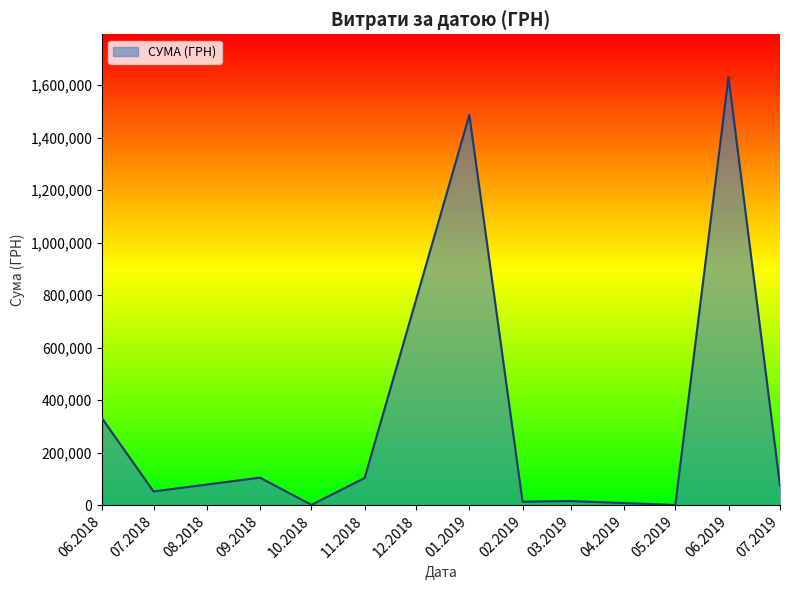

The value at 06.2018 is 330746.0. True or false?

True